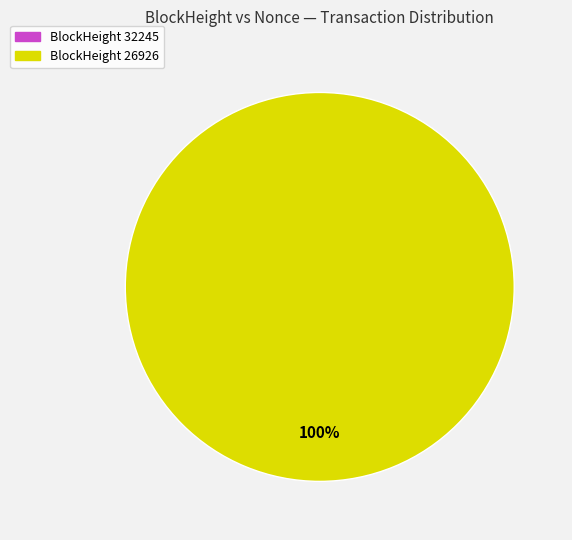

Combined, what portion of the pie is 26926 and 32245?

100.0%